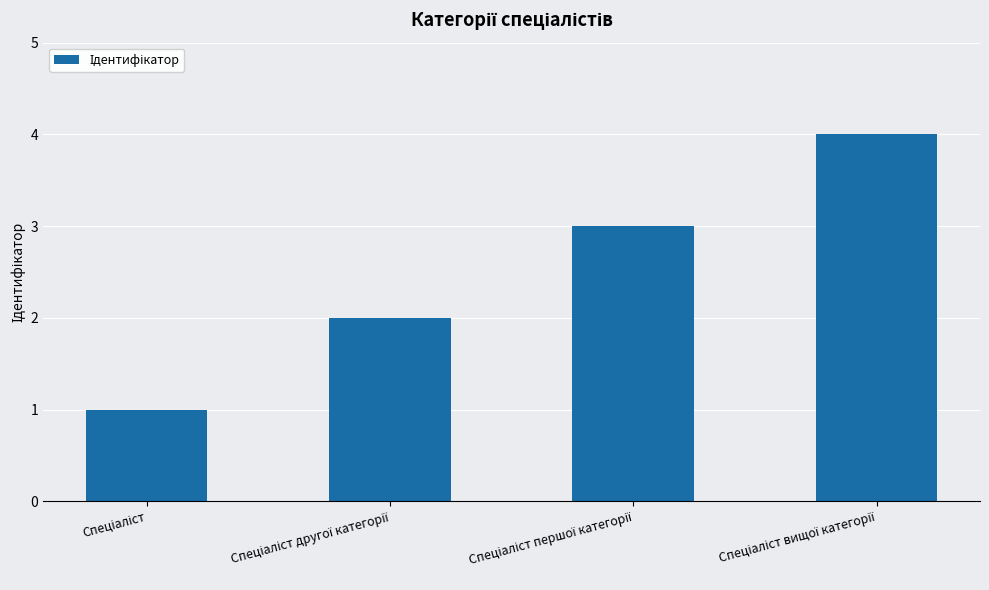

What is the difference between the maximum and minimum values?

3